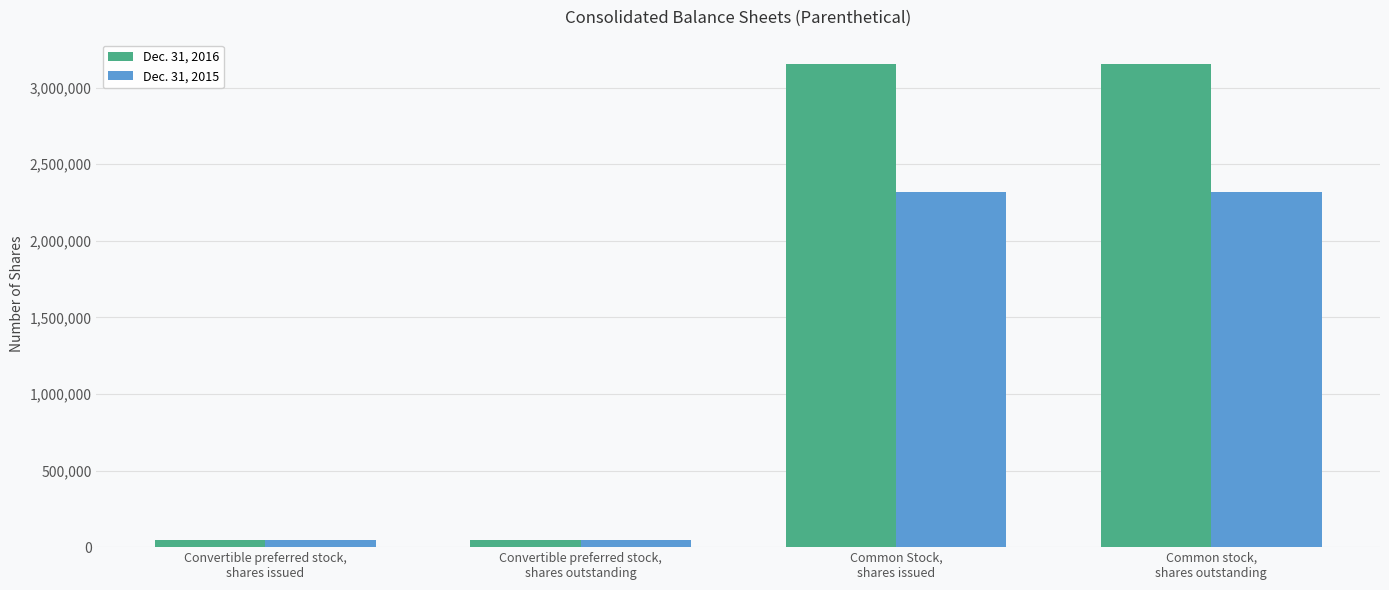

What position from the right is Convertible preferred stock,
shares outstanding?

3